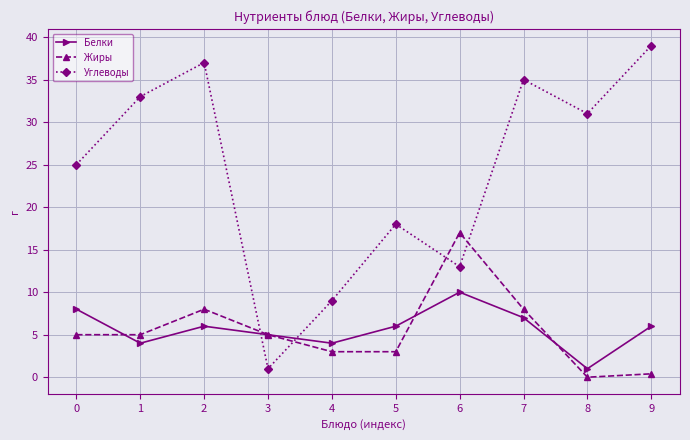

Is it true that Белки equals 4.0 at 1?

True